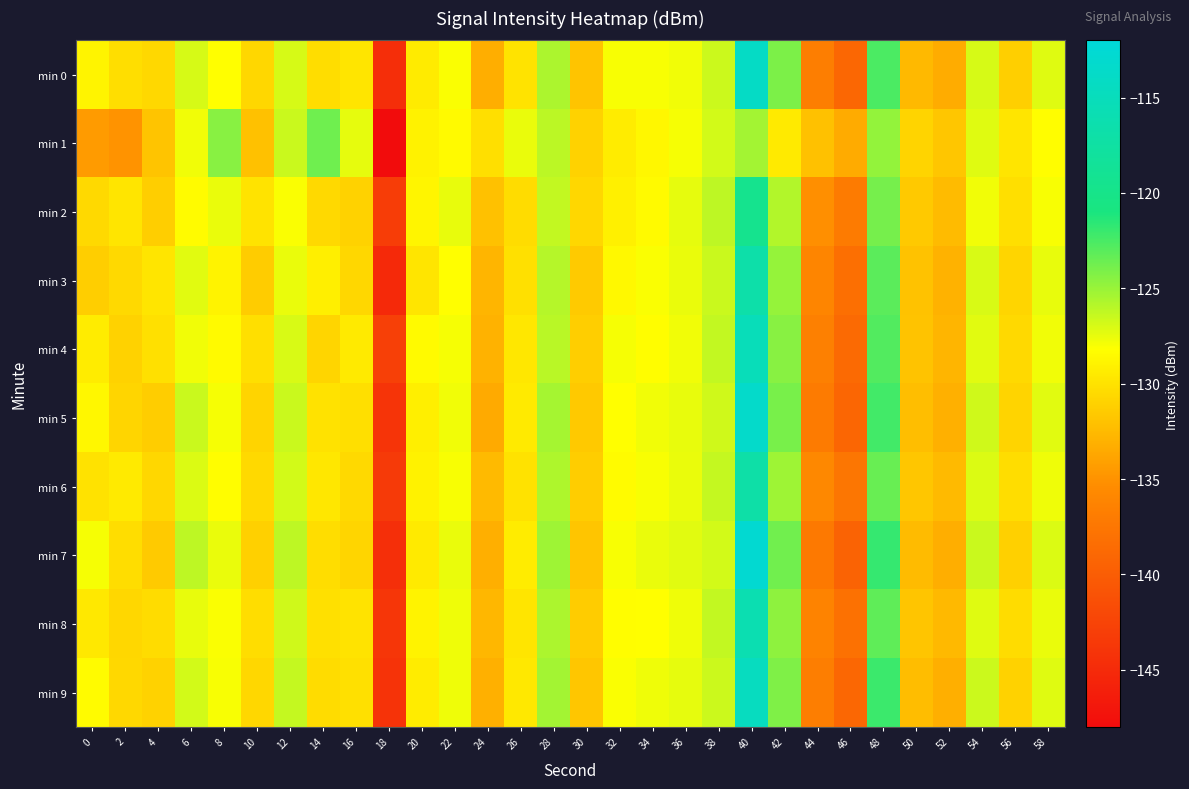

List the series in order of their peak value, lowest first.

min 1, min 2, min 6, min 3, min 8, min 4, min 9, min 0, min 5, min 7